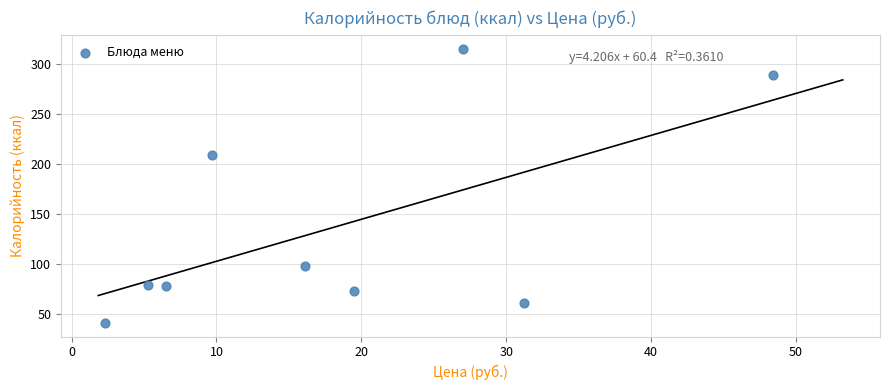

What Y value in the scatter plot is closest to 178?

208.9